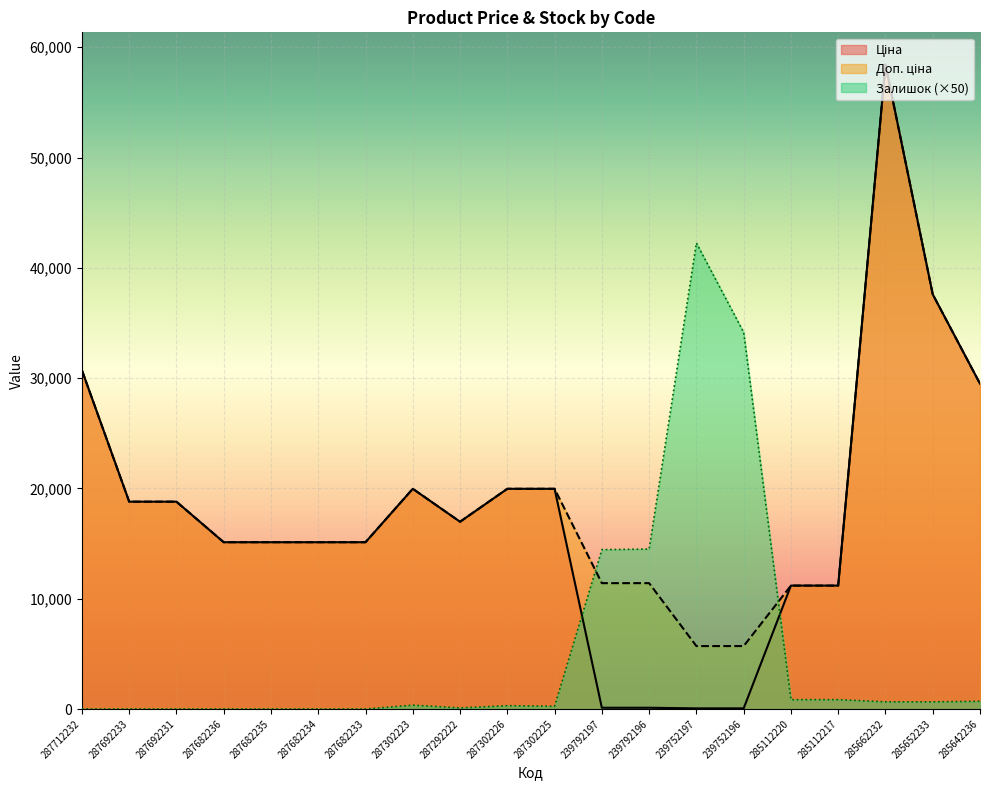

What is the label of the 13th point from the left?

239792196